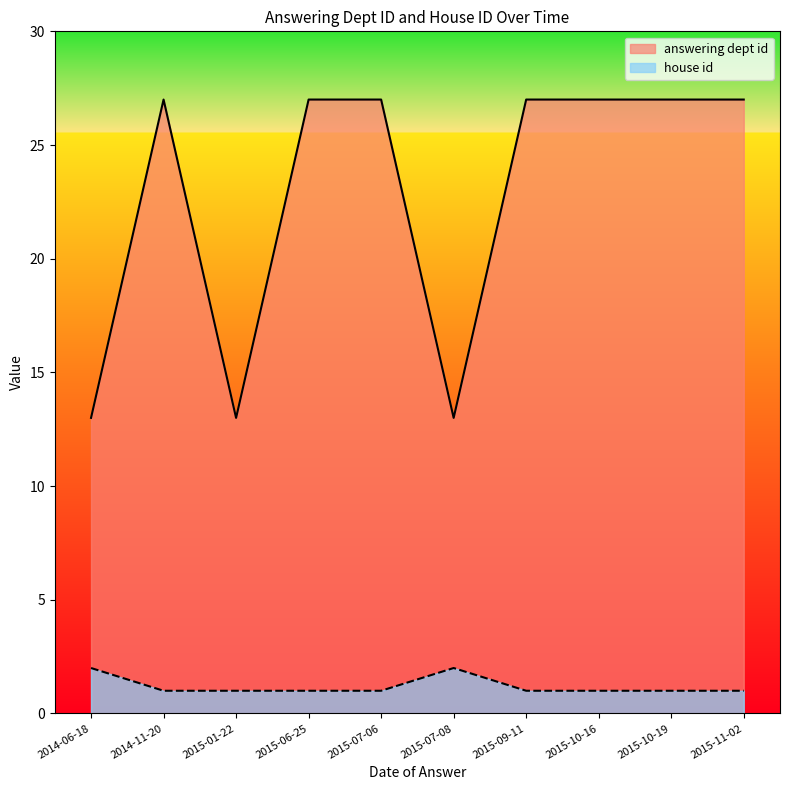

At which category does the chart reach its peak across all series?

2014-11-20